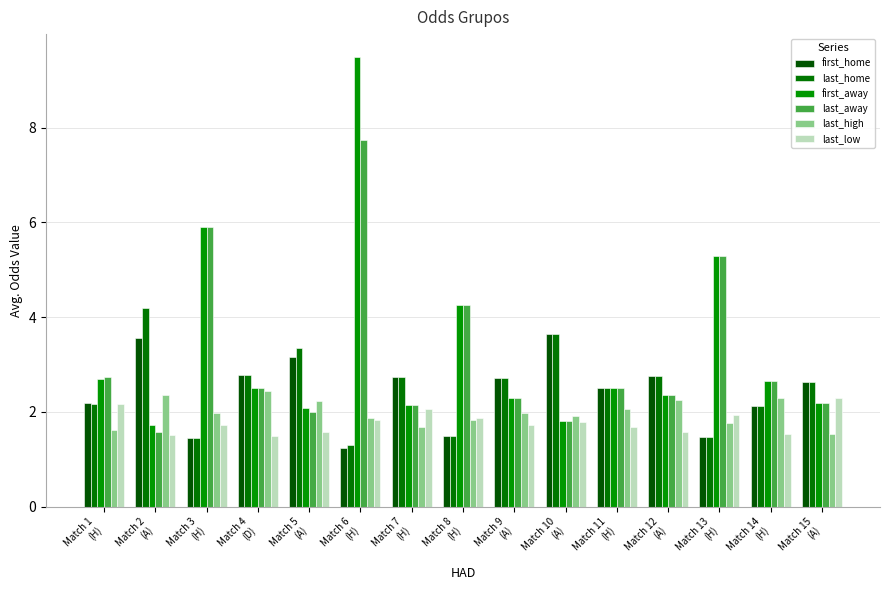

Which series has the largest range (max minus min)?

first_away